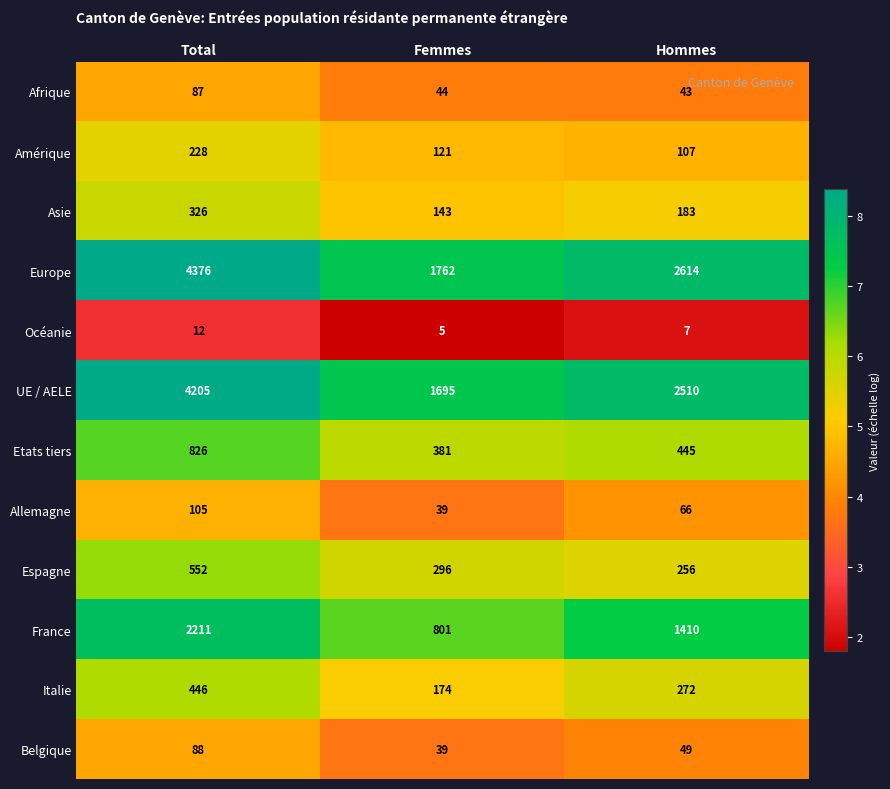

What is the lowest value of the Italie series?

174